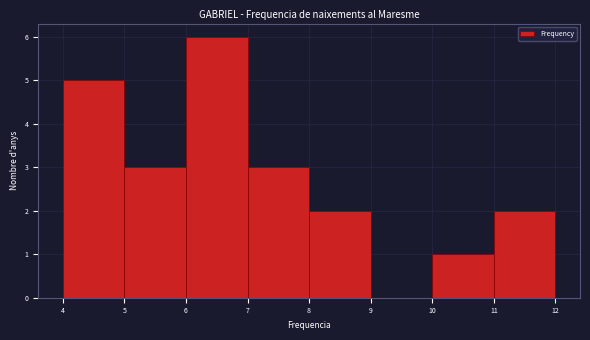

Reading left to right, list every bar in this chart as the range it spans on the x-axis followed by its height. The values are not printed on the chart, so give them approximately, as read against the axis.

4 to 5: 5
5 to 6: 3
6 to 7: 6
7 to 8: 3
8 to 9: 2
9 to 10: 0
10 to 11: 1
11 to 12: 2